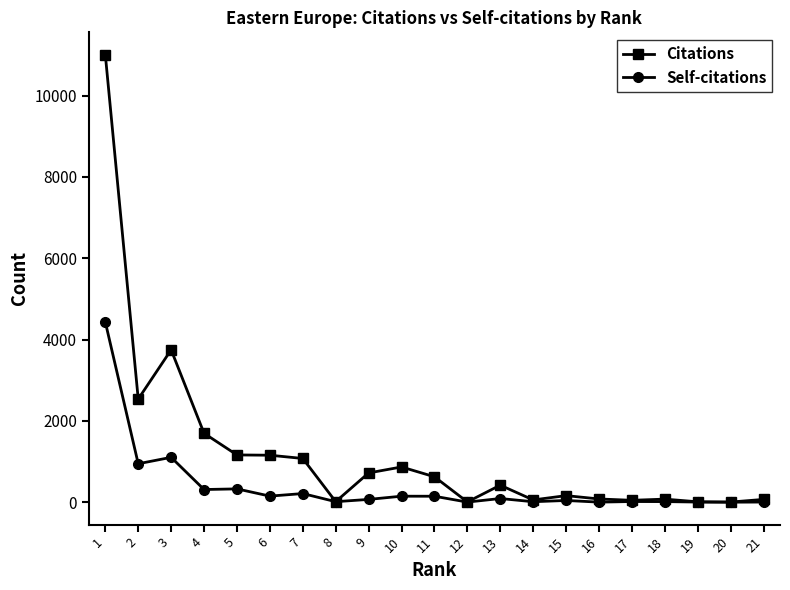

What is the maximum value shown in the chart?

11007